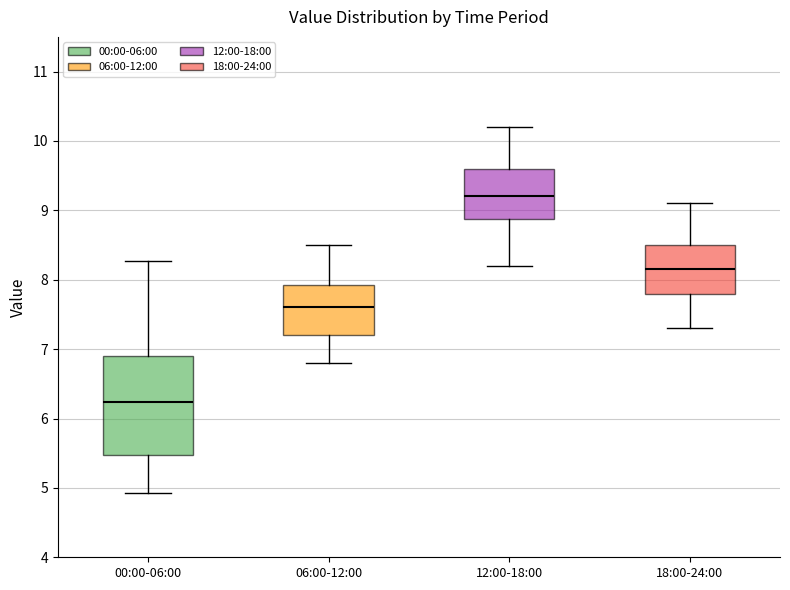

Which box's median line is the lowest?

00:00-06:00